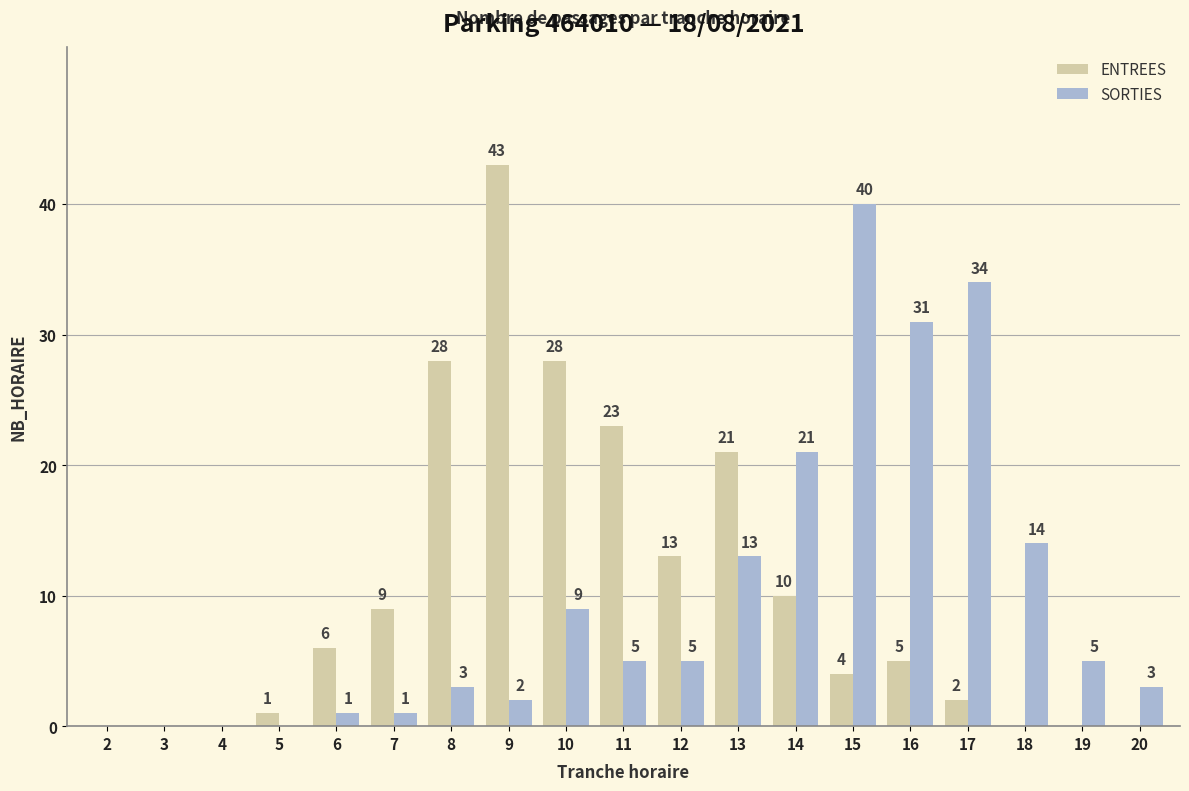

Where is SORTIES nearest to the value 20?

14